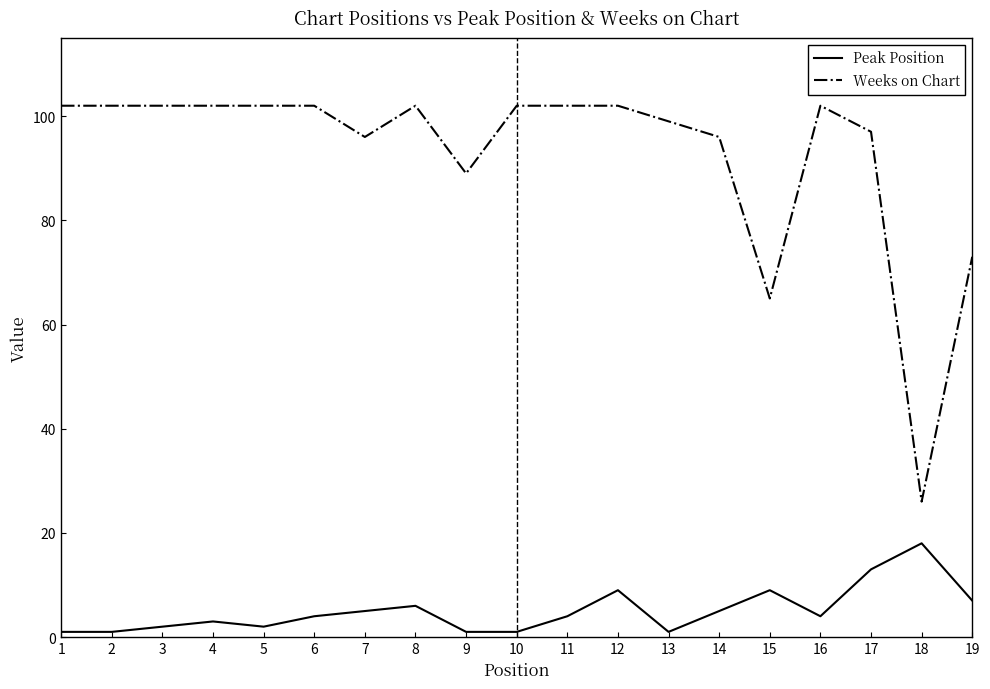

What is the sum of the Weeks on Chart values at 12 and 6?

204